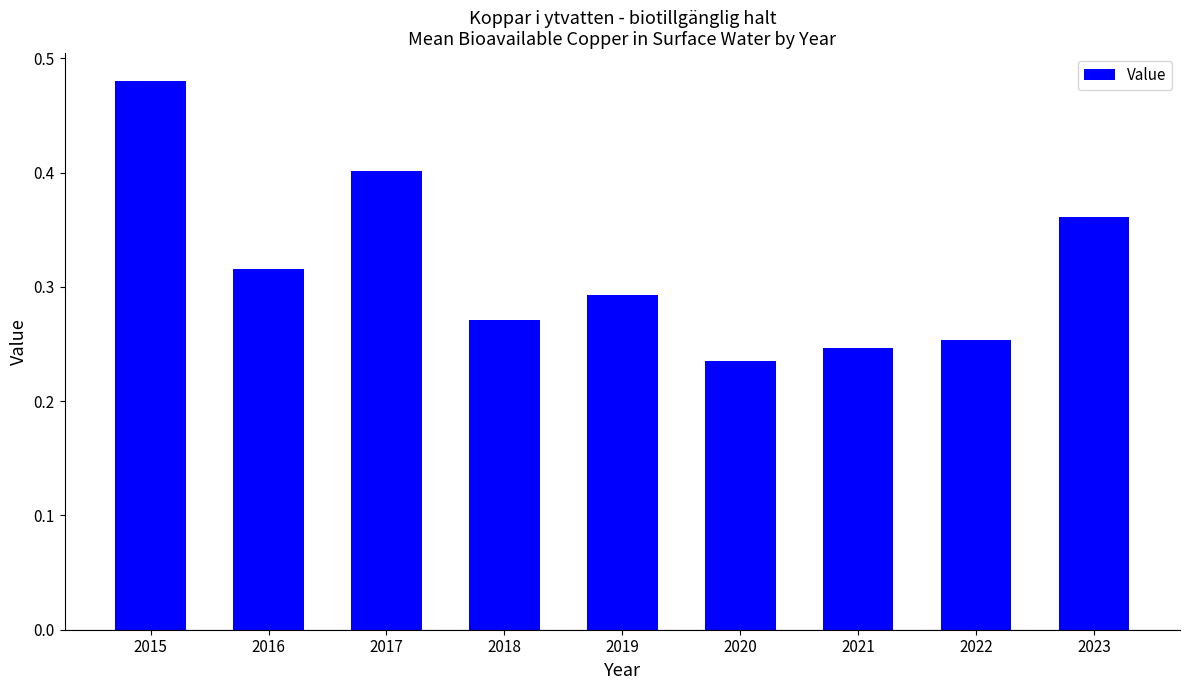

Rank the categories by value from lowest to highest.

2020, 2021, 2022, 2018, 2019, 2016, 2023, 2017, 2015